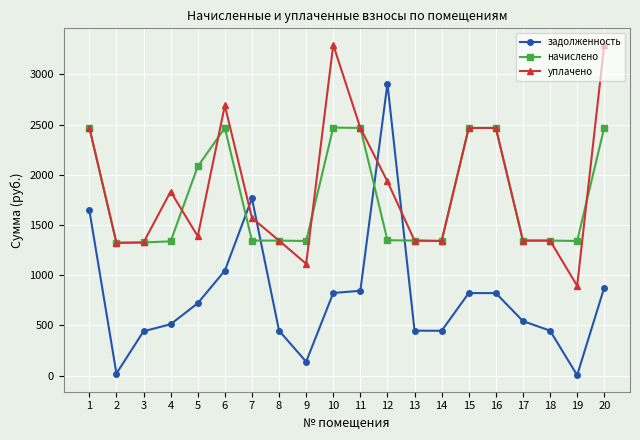

What is the value of the уплачено point at the 16th from the left?

2466.6